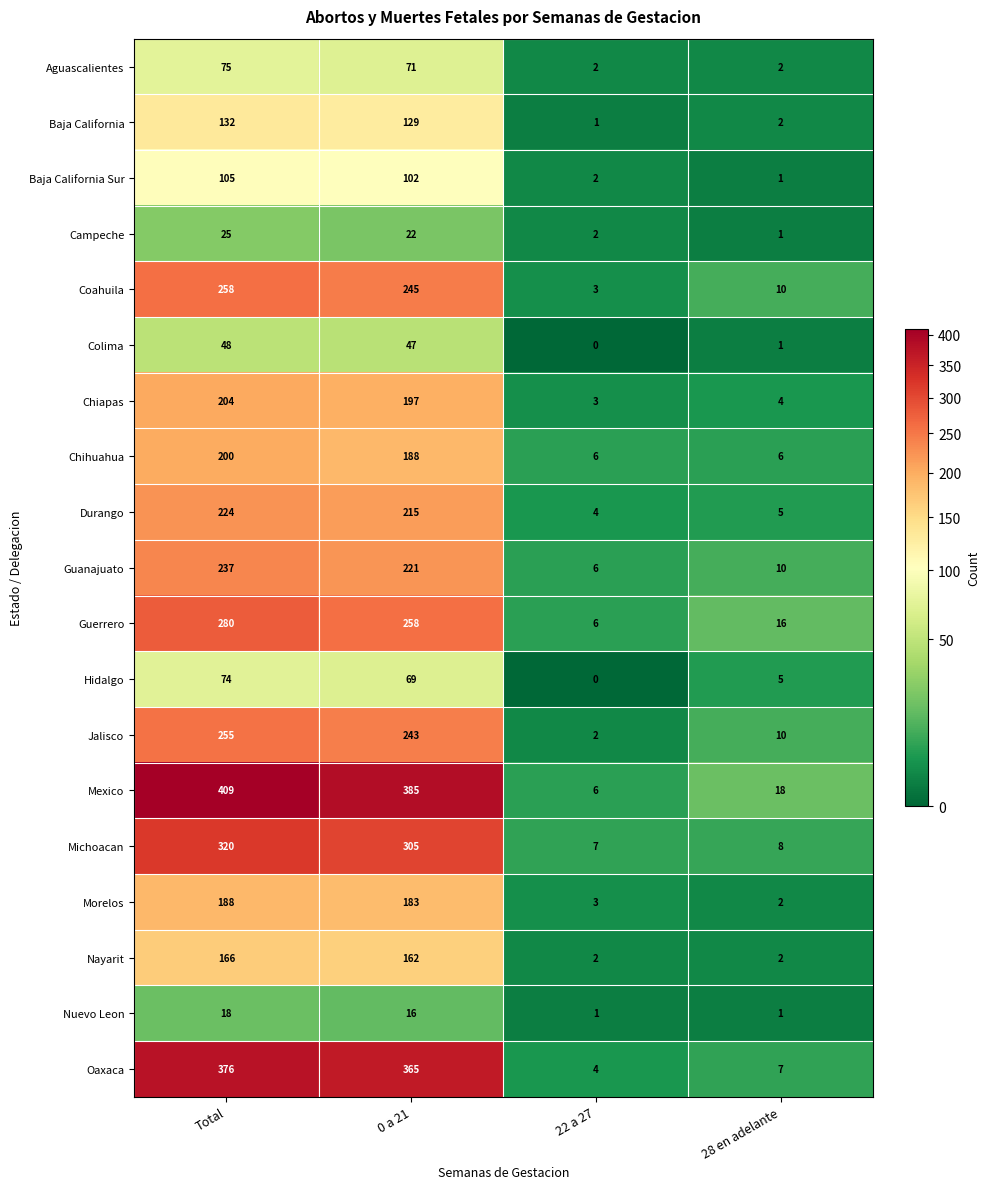

The Guerrero series shows 11 at 28 en adelante. True or false?

False